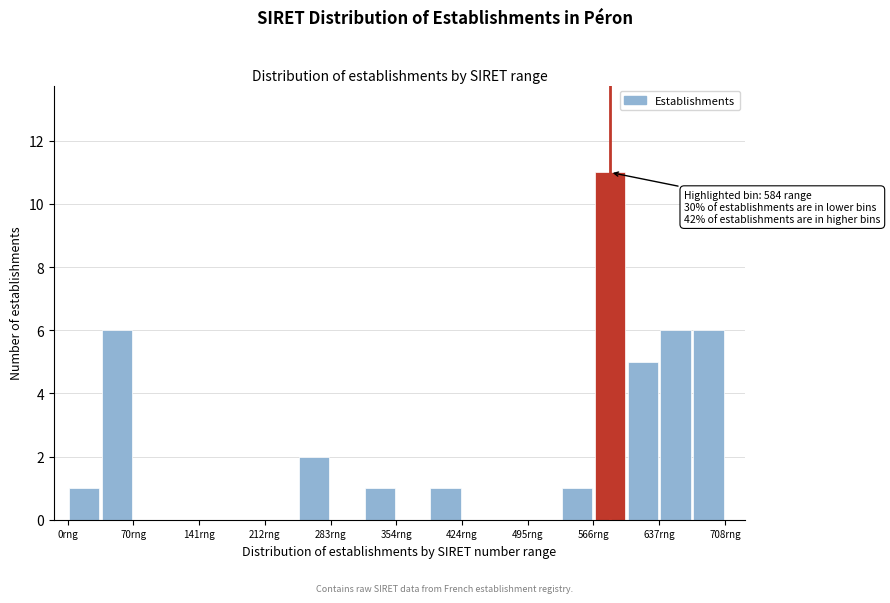

Read against the x-axis, roughly where is the centre of the tallest bar?

580